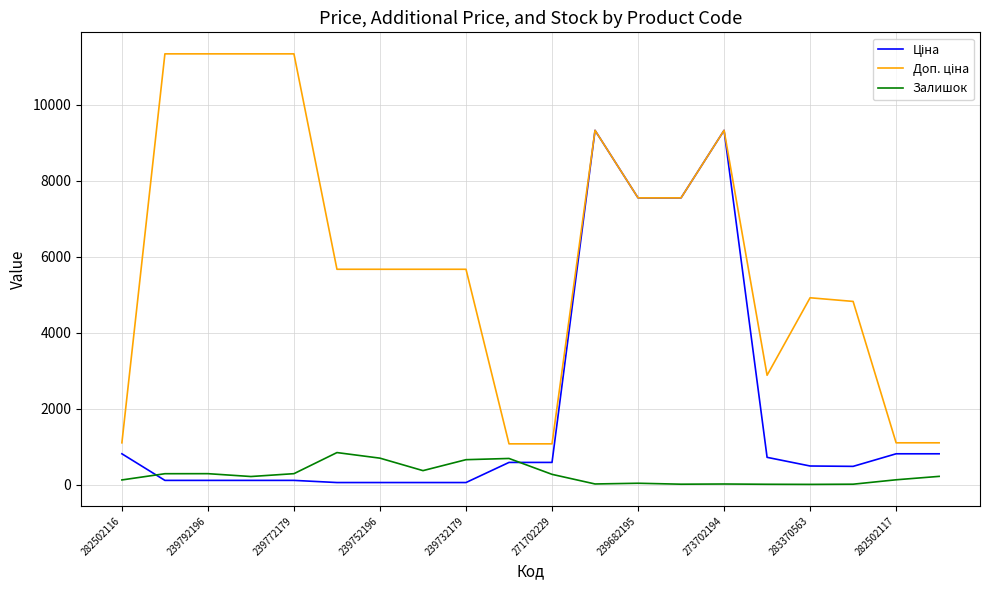

What is the highest value of the Залишок series?

845.0